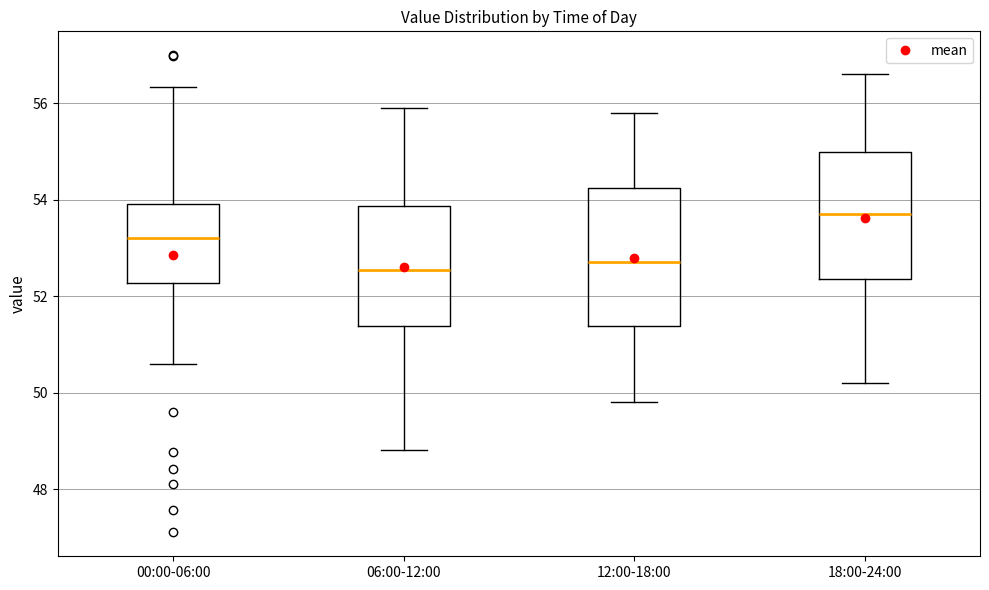

Which box's median line is the highest?

18:00-24:00